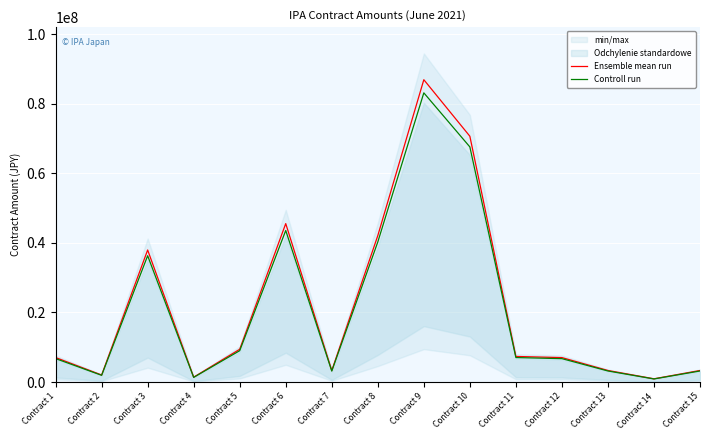

Where is Ensemble mean run nearest to the value 43913357?

Contract 6